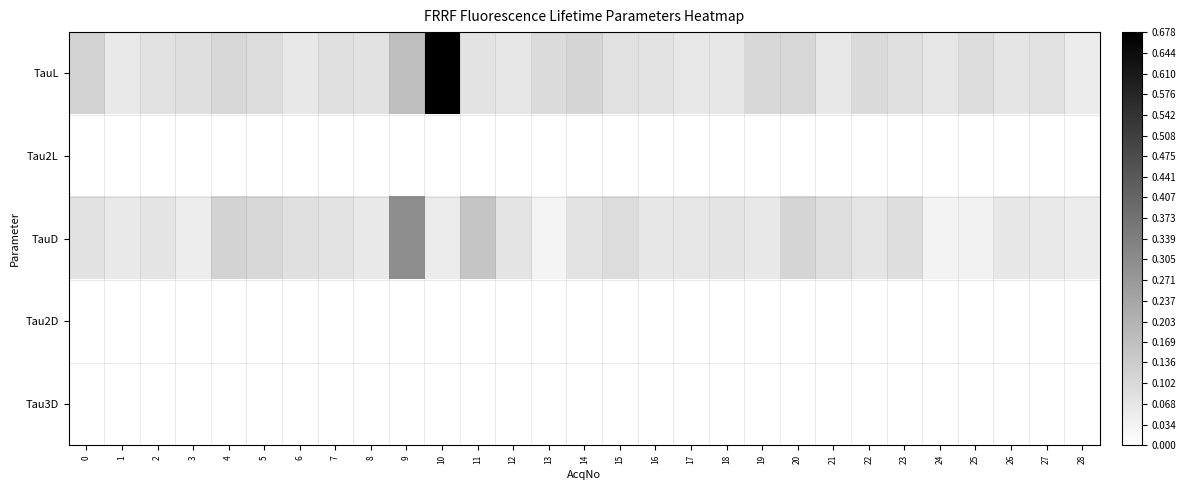

What is the total value across all series at 11?

0.2